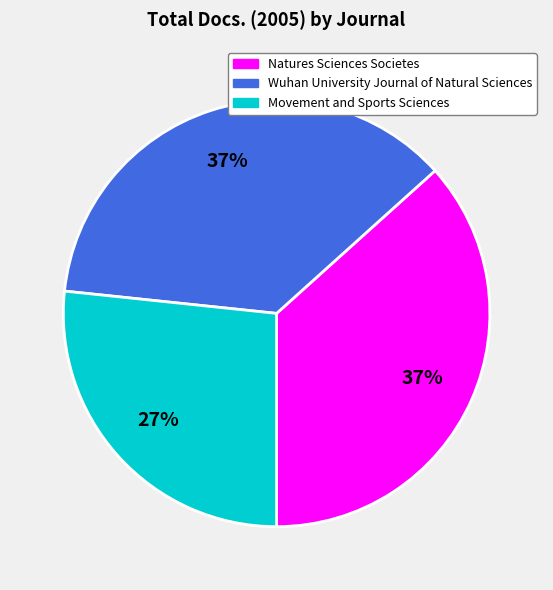

Is Natures Sciences Societes the majority of the pie?

No